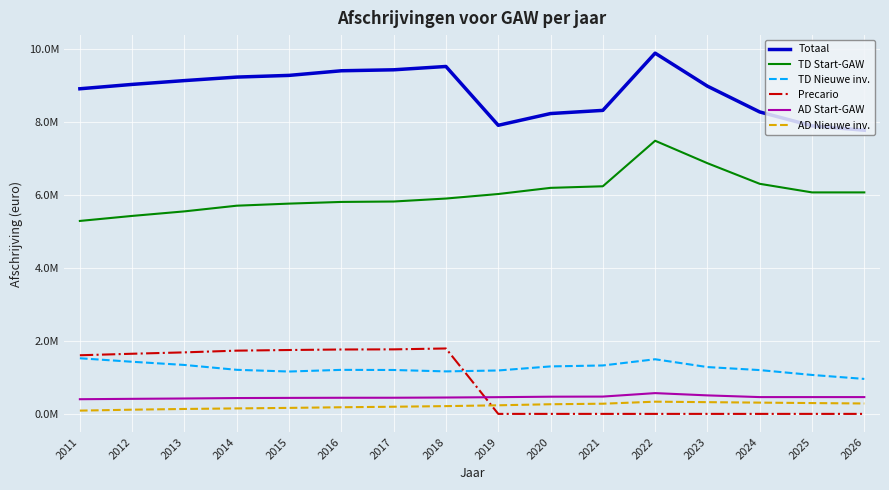

Is this an area chart (filled region under the line)?

No